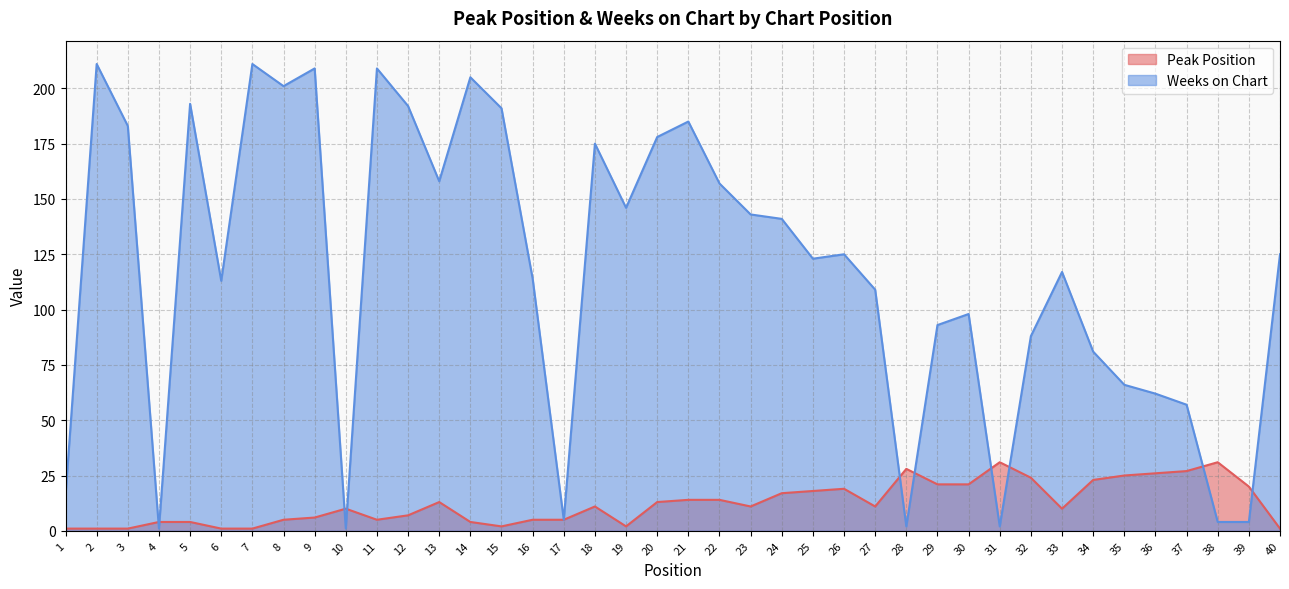

At which label does Weeks on Chart first exceed 125?

2